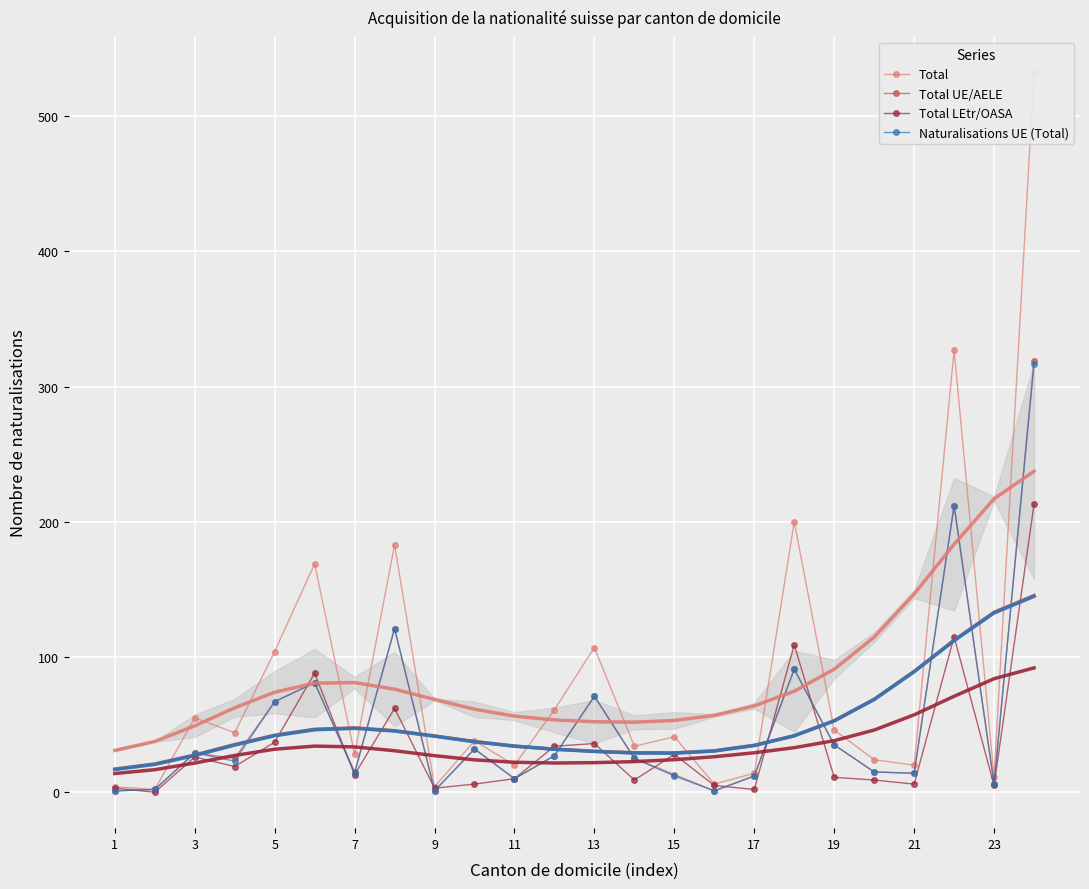

Reading left to right, extract all data points from this chart.

Total: 4	2	55	44	104	169	28	183	4	38	20	61	107	34	41	6	14	200	46	24	20	327	11	532
Total UE/AELE: 1	2	29	25	67	81	15	121	1	32	10	27	71	25	13	1	12	91	35	15	14	212	6	319
Total LEtr/OASA: 3	0	26	19	37	88	13	62	3	6	10	34	36	9	28	5	2	109	11	9	6	115	5	213
Naturalisations UE (Total): 1	2	29	23	67	81	14	121	1	32	10	27	71	25	12	1	12	91	35	15	14	212	6	317